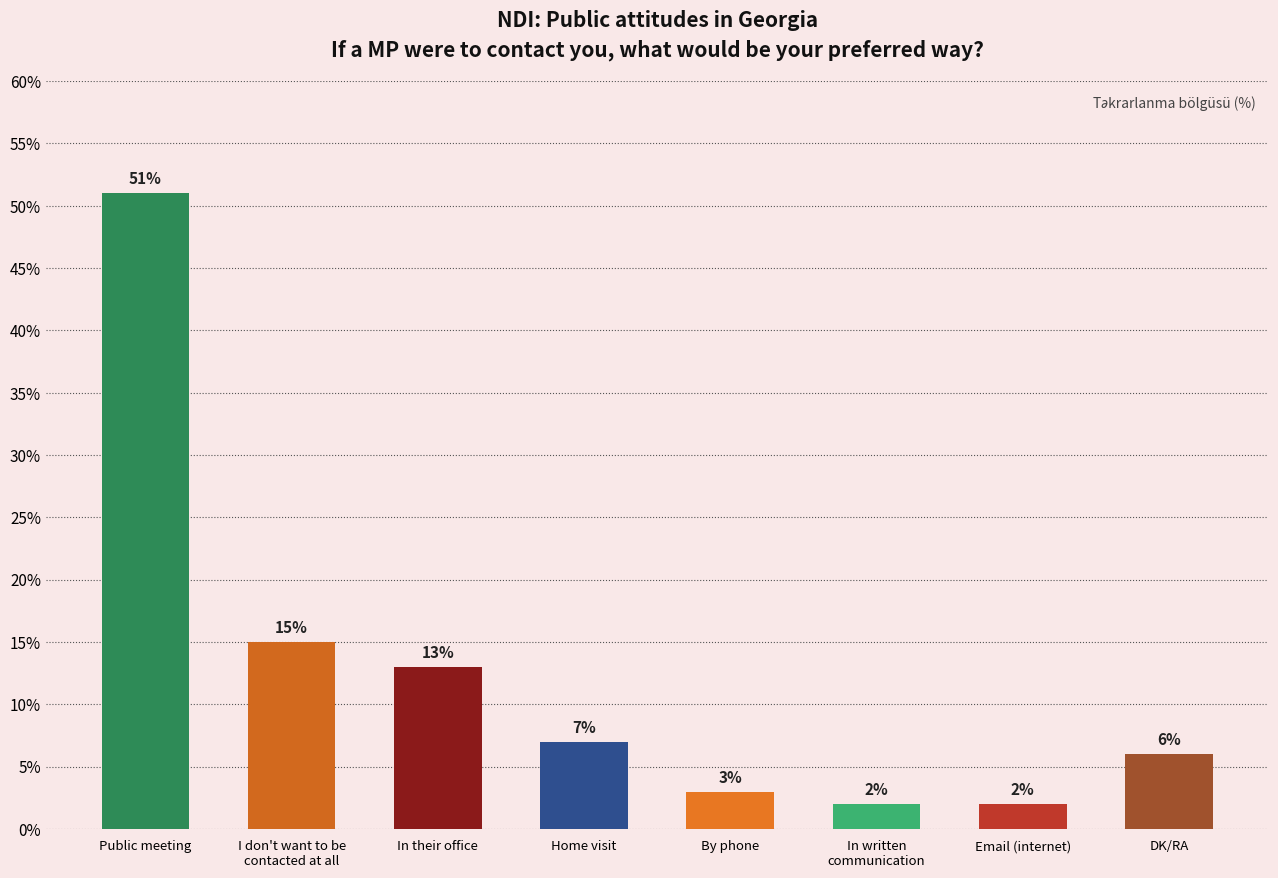

What is the minimum value shown in the chart?

2